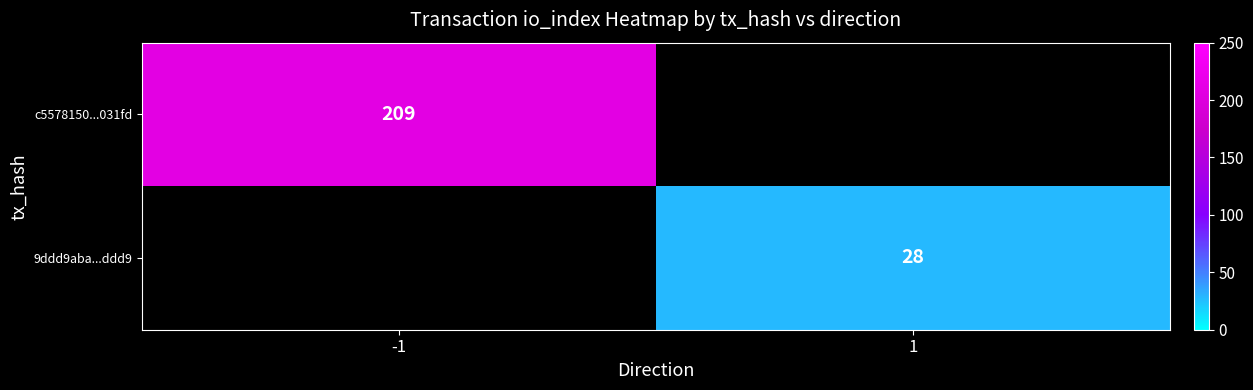

The 9ddd9aba...ddd9 series shows 9 at 1. True or false?

False